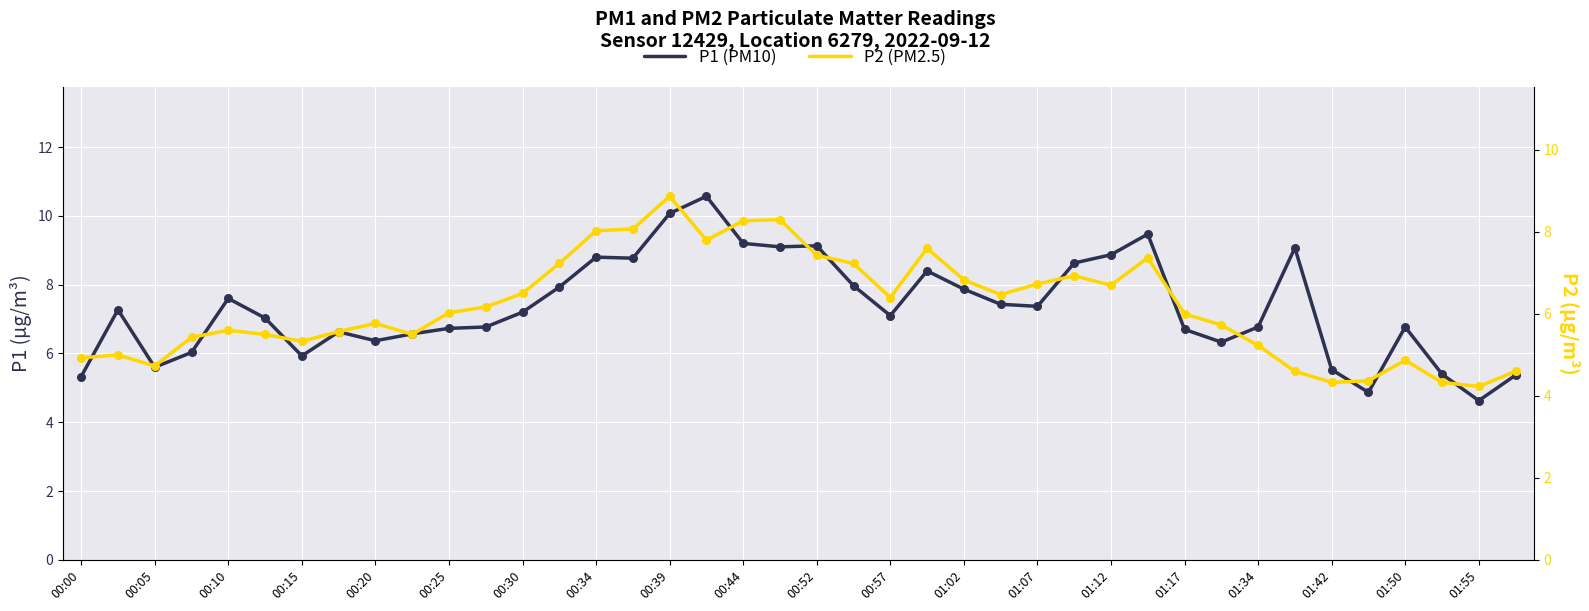

At how many categories does at least one series exceed 9?

7